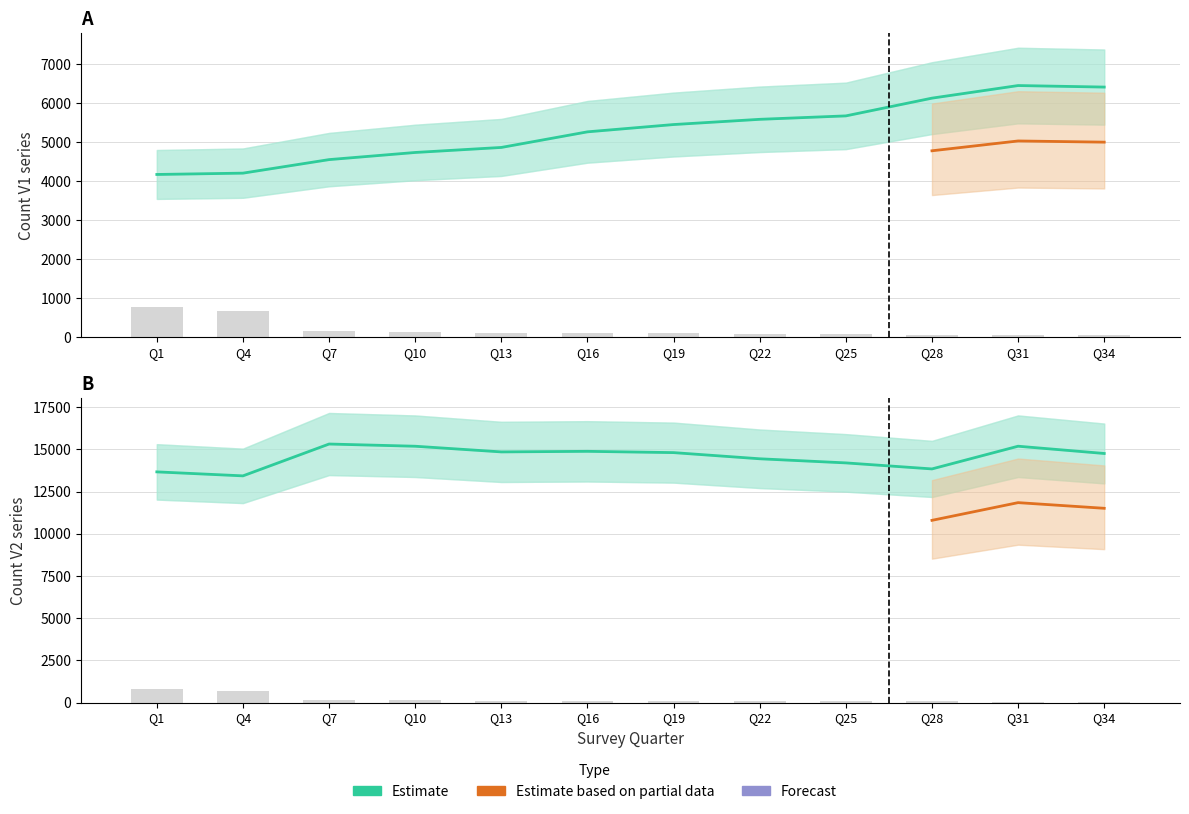

What is the change in value from Q1 to Q28?

-718